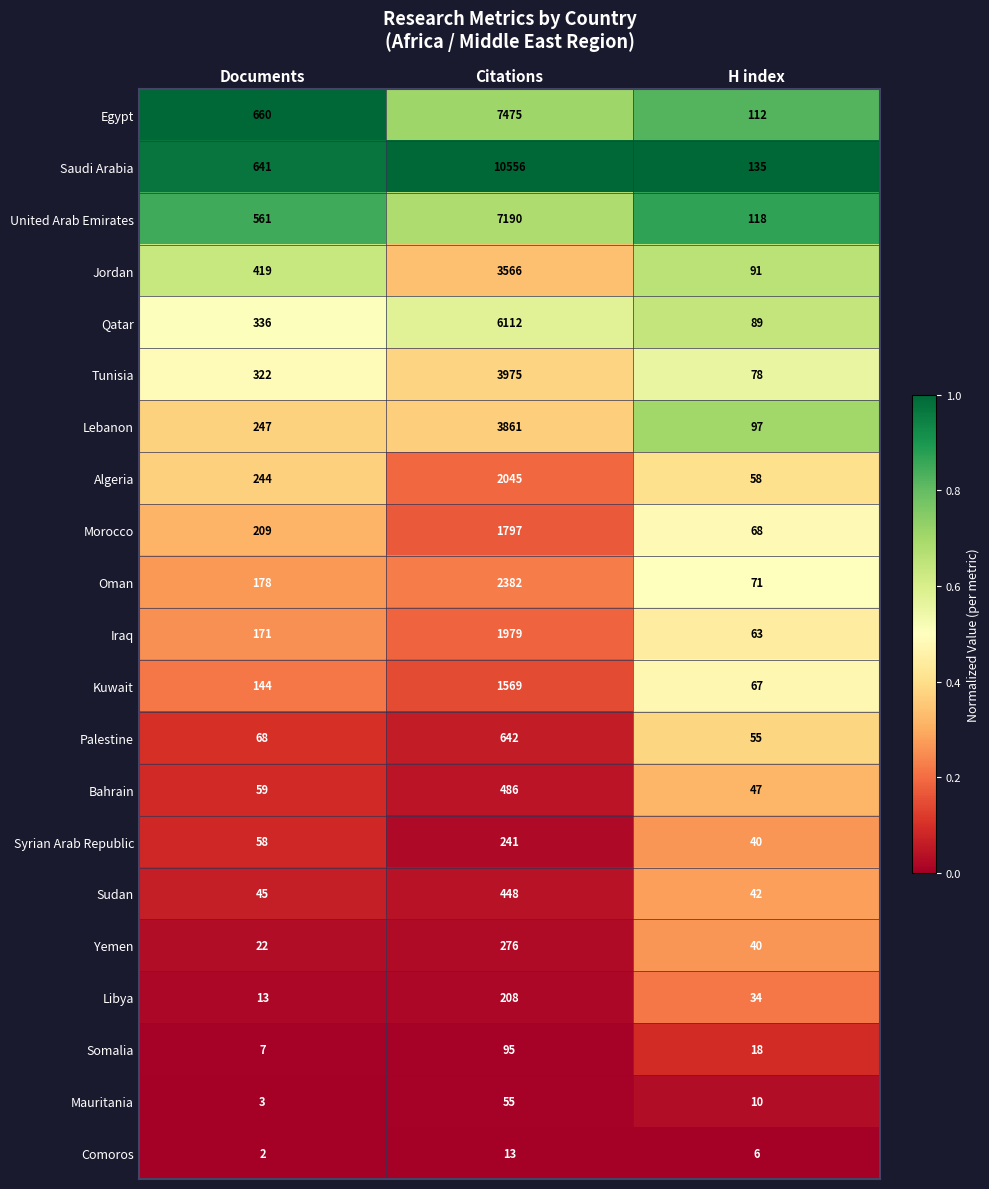

Is the value of Tunisia at H index greater than the value of Libya at H index?

Yes